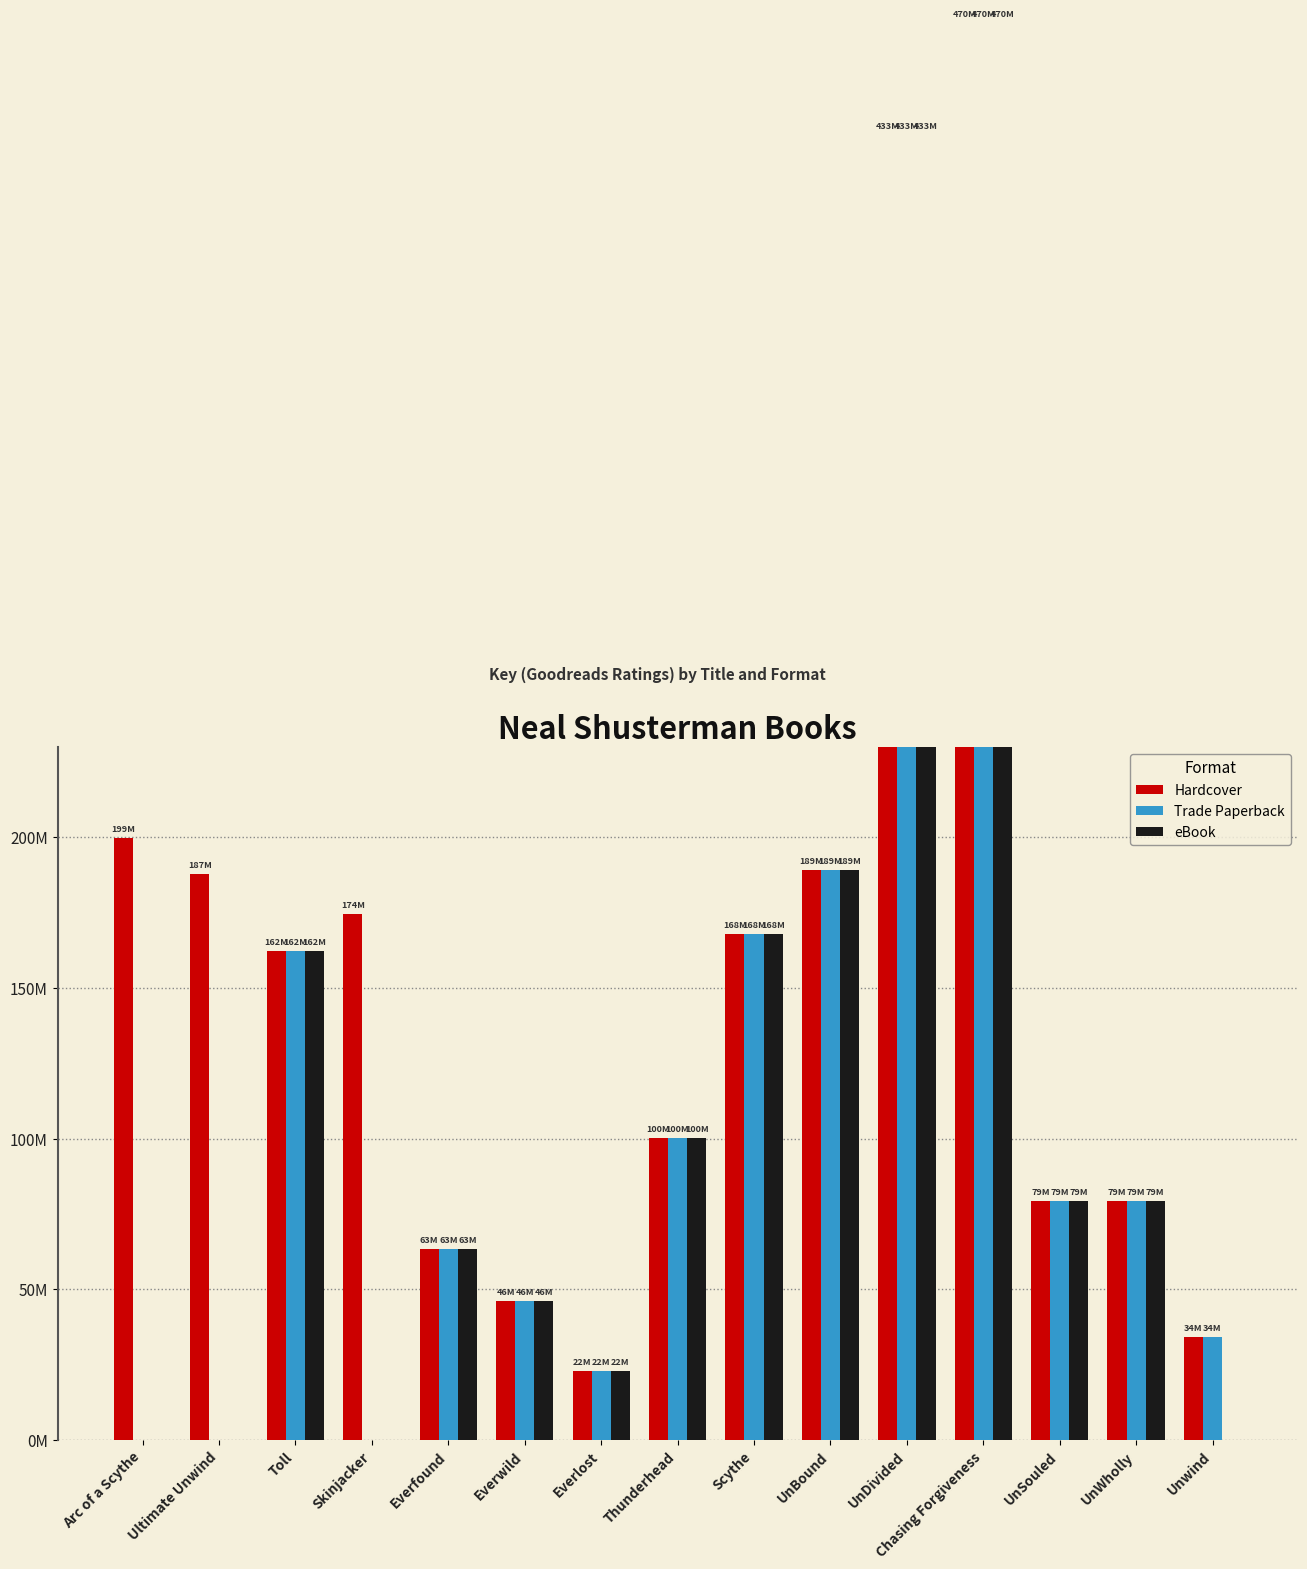

Reading right to left, what are all the values shown in this chart?

Hardcover: 34293211	79421672	79422196	470286539	433073317	189289145	168081974	100196160	22986367	46043166	63436859	174520085	162430276	187991276	199728971
Trade Paperback: 34293211	79421672	79422196	470286539	433073317	189289145	168081974	100196160	22986367	46043166	63436859	0	162430276	0	0
eBook: 0	79421672	79422196	470286539	433073317	189289145	168081974	100196160	22986367	46043166	63436859	0	162430276	0	0